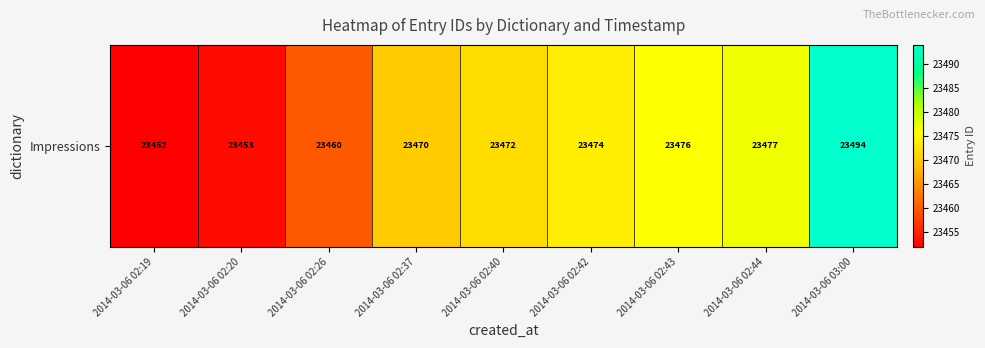

Rank the categories by value from lowest to highest.

2014-03-06 02:19, 2014-03-06 02:20, 2014-03-06 02:26, 2014-03-06 02:37, 2014-03-06 02:40, 2014-03-06 02:42, 2014-03-06 02:43, 2014-03-06 02:44, 2014-03-06 03:00